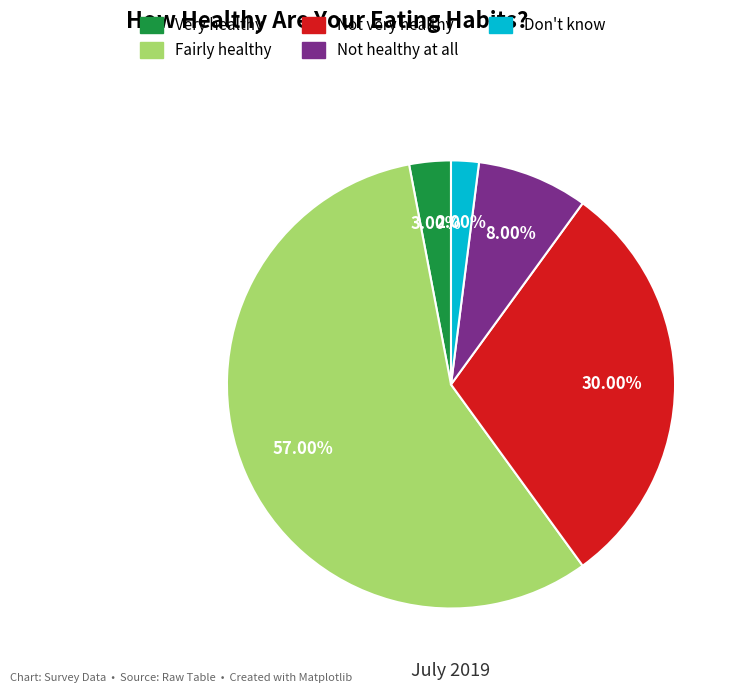

To the nearest percent, what percentage of the pie is Very healthy?

3%